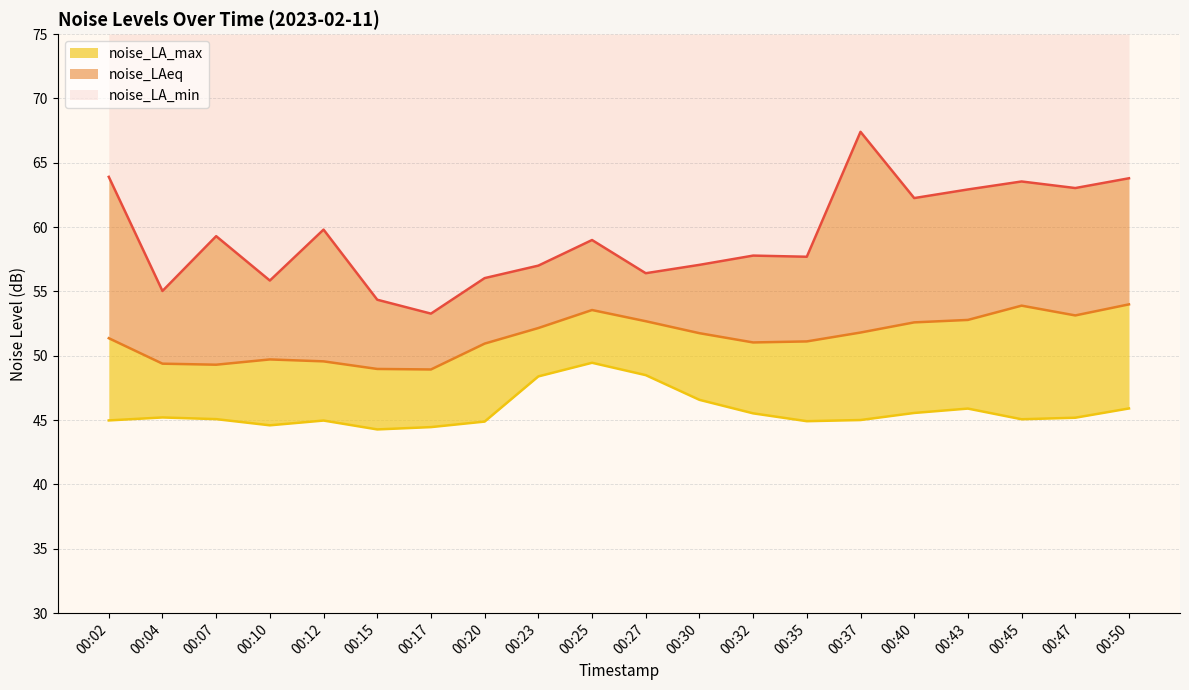

The noise_LA_max (line) series shows 63.5 at 00:45. True or false?

True